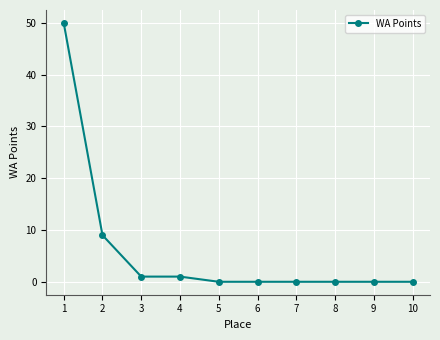

At which label is the value closest to 25?

2